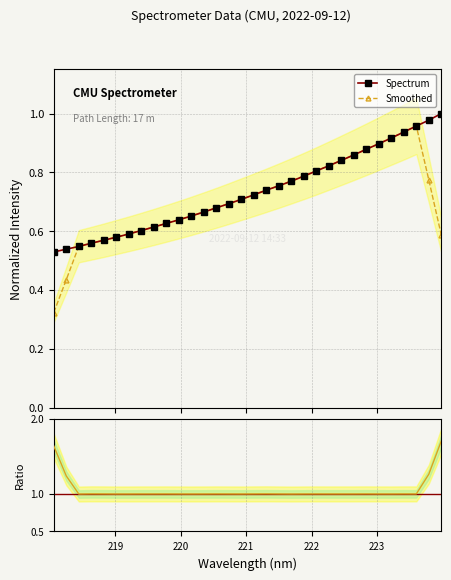

What is the lowest value of the Spectrum series?

0.5